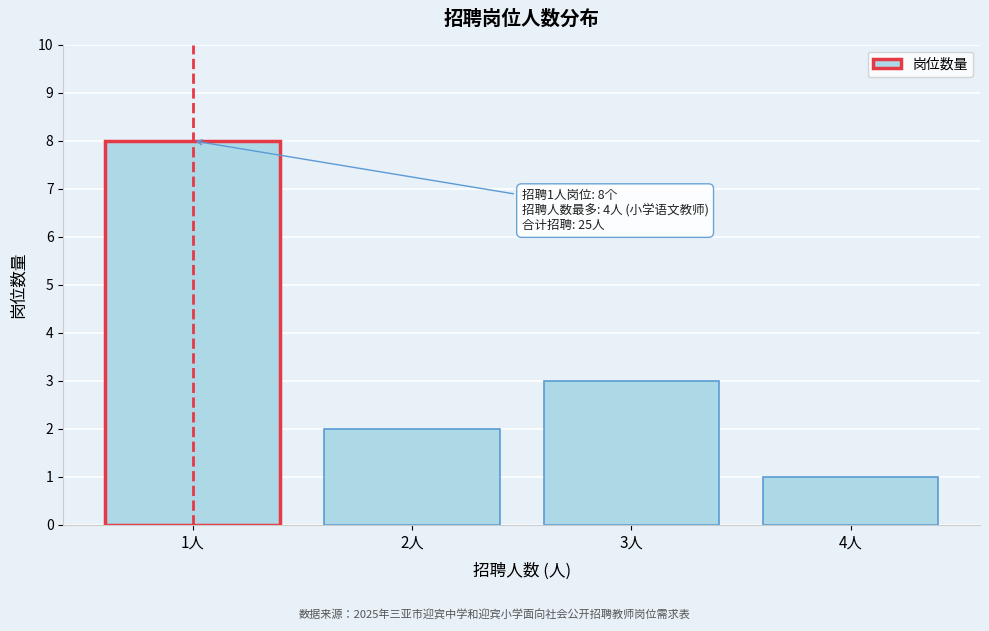

Reading right to left, what are all the values shown in this chart?

4人=1	3人=3	2人=2	1人=8